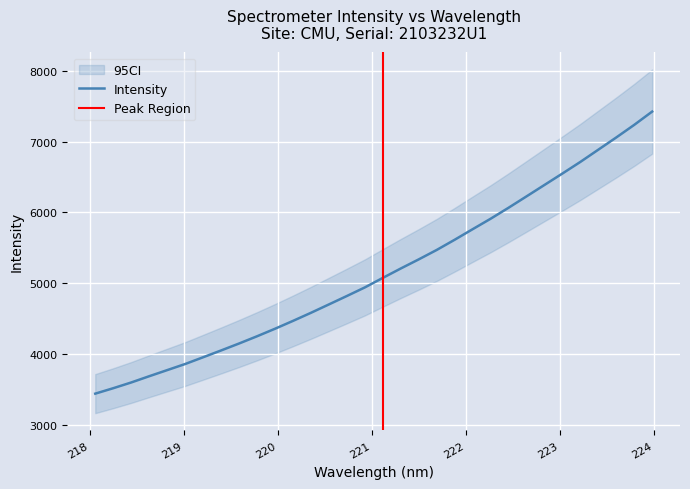

List the labels in order of value, largest first.

223.9802, 223.7895, 223.5987, 223.408, 223.2172, 223.0264, 222.8355, 222.6447, 222.4538, 222.263, 222.0721, 221.8812, 221.6902, 221.4993, 221.3083, 221.1174, 220.9264, 220.7354, 220.5444, 220.3533, 220.1623, 219.9712, 219.7801, 219.589, 219.3979, 219.2067, 219.0156, 218.8244, 218.6332, 218.442, 218.2508, 218.0596